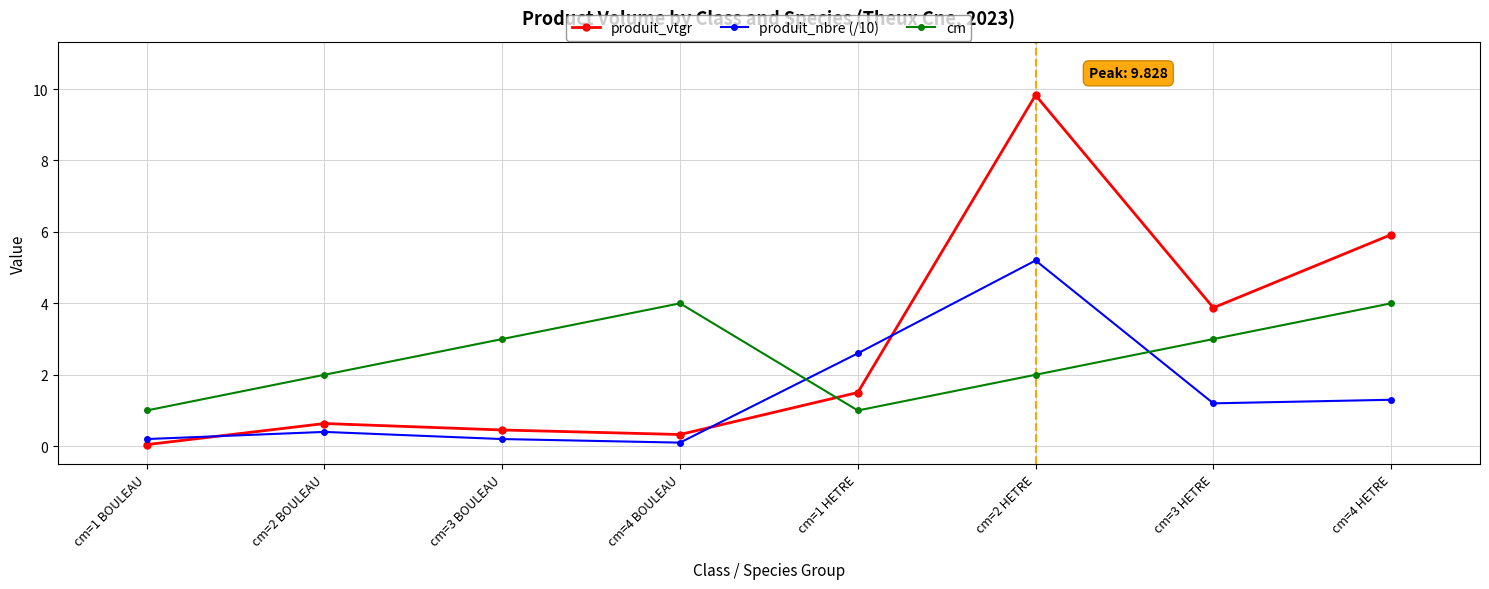

What are all the series names shown in the legend?

produit_vtgr, produit_nbre (/10), cm